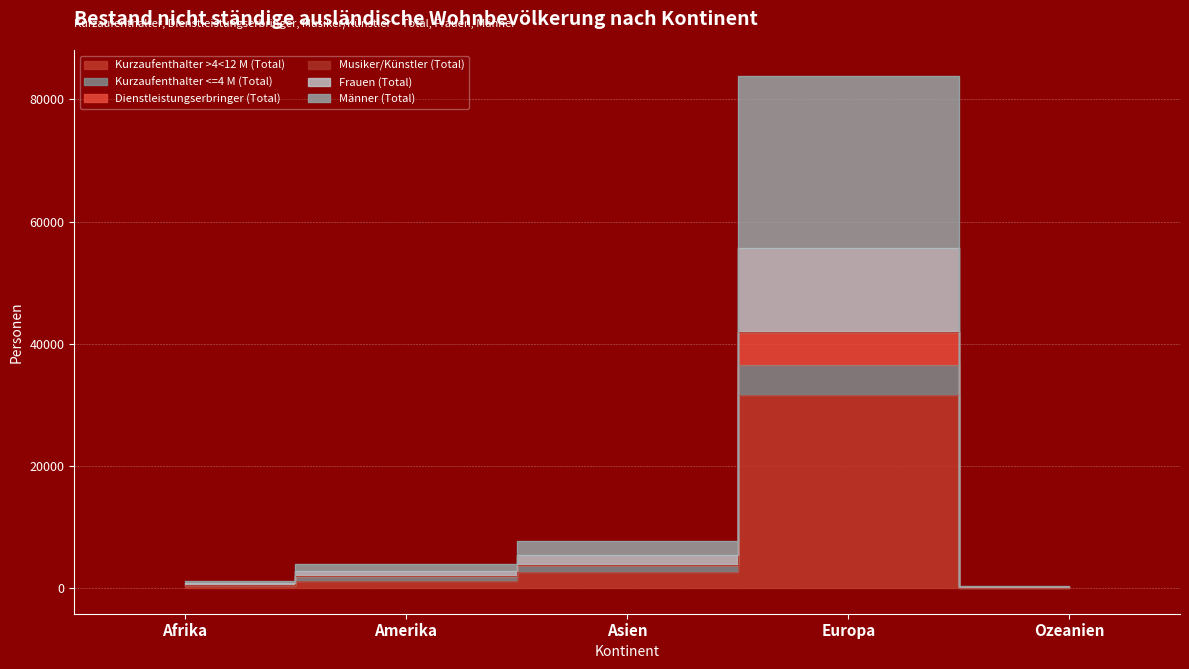

Which series changed the most between Afrika and Amerika?

Frauen (Total)